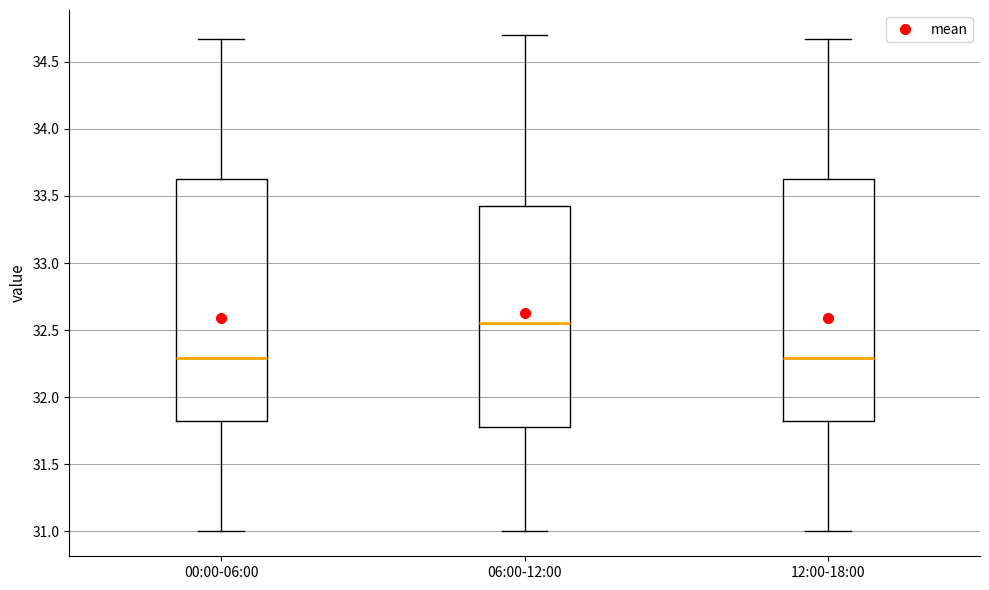

Reading left to right, read every box against the y-axis: the position of its median line, the range the box covers, and the ends of its whiskers. The values are not printed on the chart, so give them approximately, as read against the axis.

00:00-06:00: median 32.30, box 31.80 to 33.65, whiskers 31.00 to 34.65
06:00-12:00: median 32.55, box 31.80 to 33.45, whiskers 31.00 to 34.70
12:00-18:00: median 32.30, box 31.80 to 33.65, whiskers 31.00 to 34.65